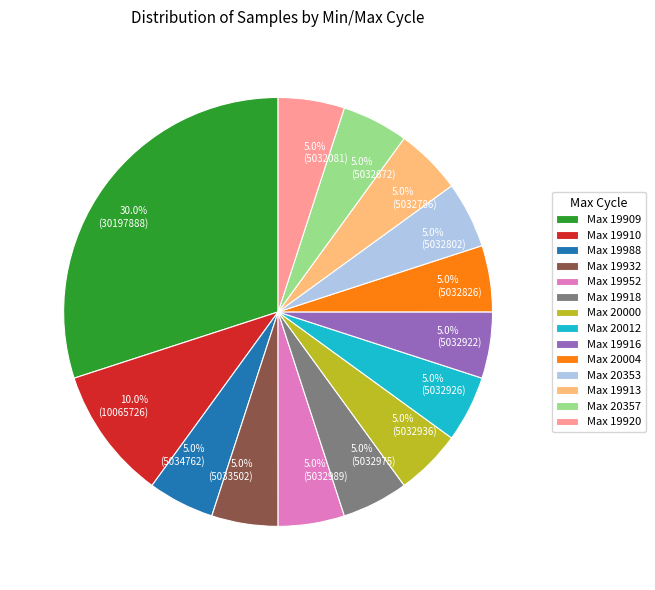

Approximately how many times larger is the value at 5.0% (5032802) compared to 10.0% (10065726)?

0.5